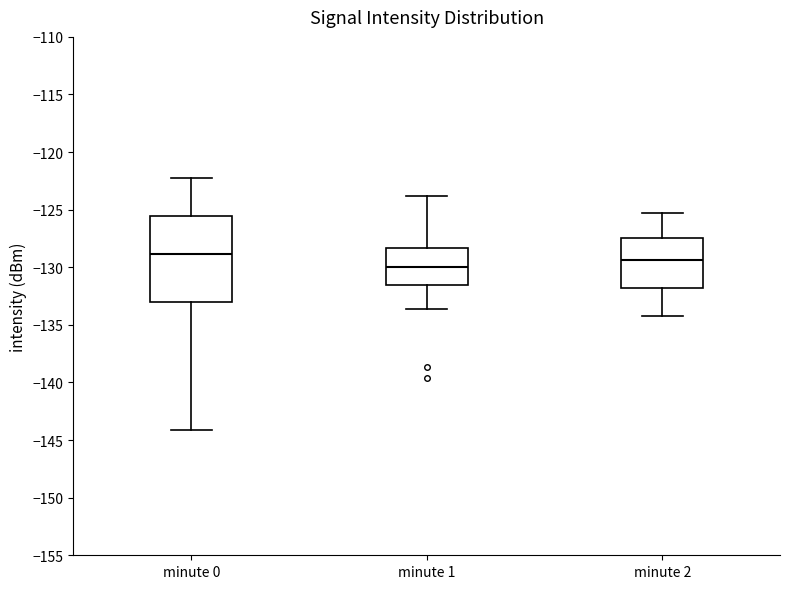

Where is the lower edge of the box for minute 0 on the y-axis? The values are not printed on the chart, so give them approximately, as read against the axis.

-133.0